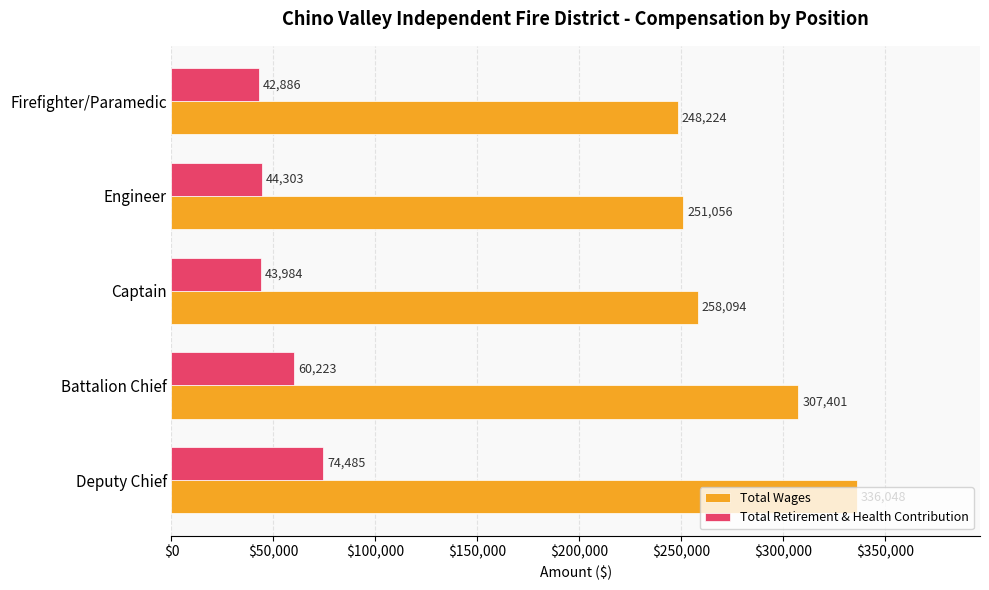

The value of Total Wages at Deputy Chief is 198141. True or false?

False